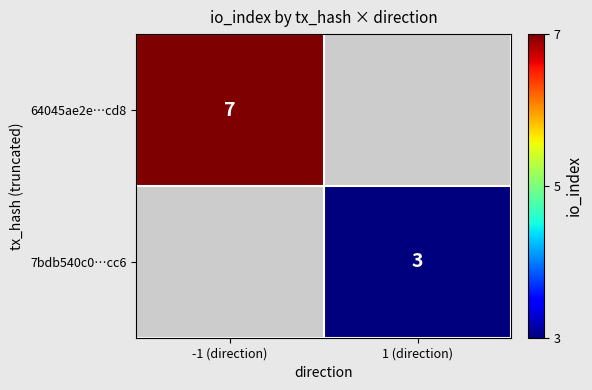

The value of 64045ae2e…cd8 at -1 (direction) is 4.8. True or false?

False